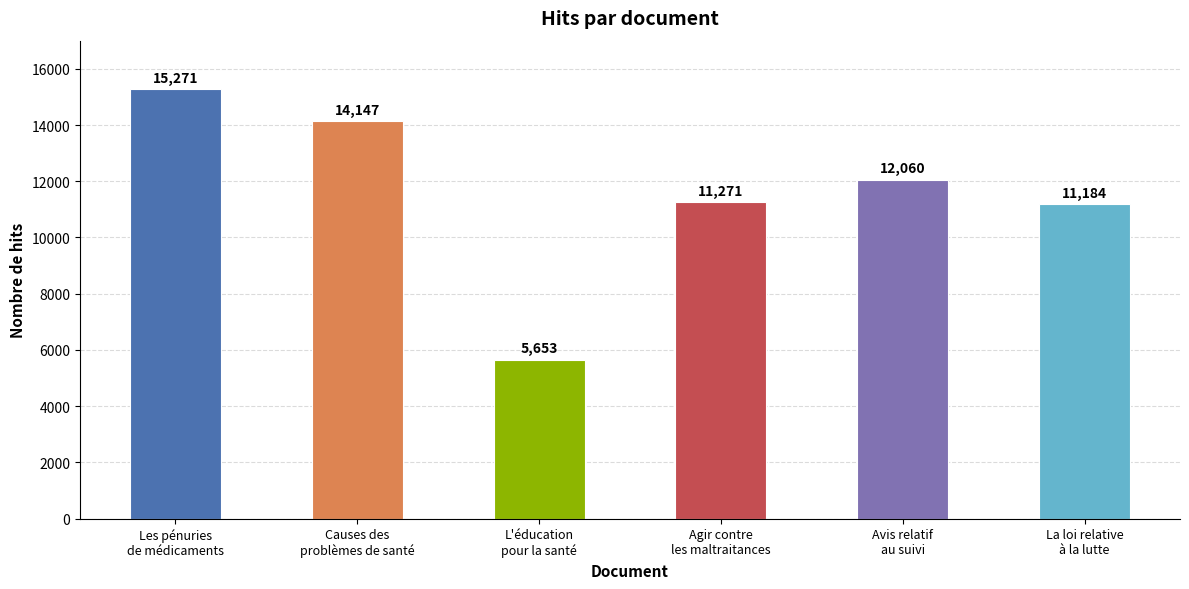

Are the bars horizontal?

No